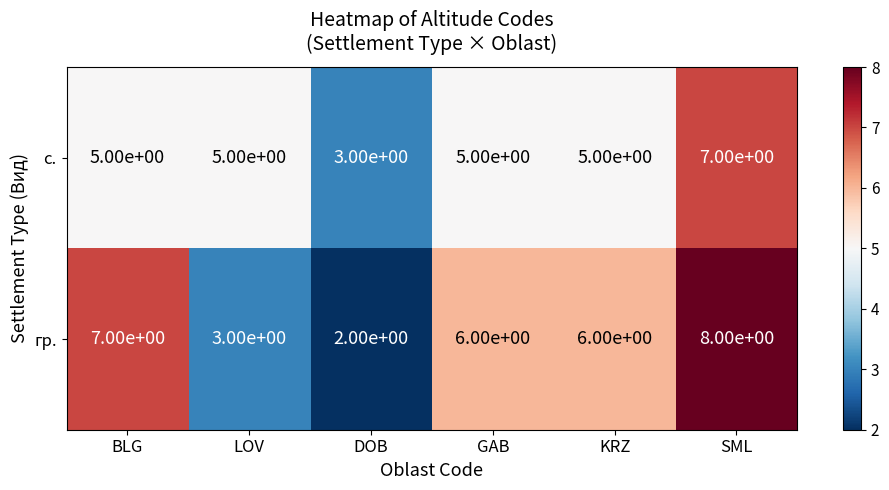

What is the difference between the highest and lowest values at DOB?

1